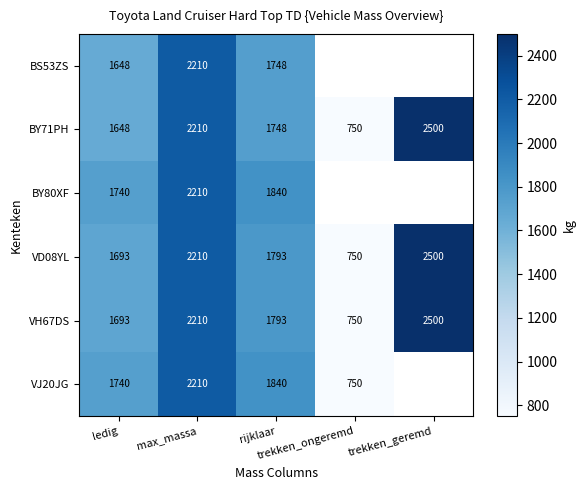

What is the difference between the second highest and minimum values in the VH67DS series?

1460